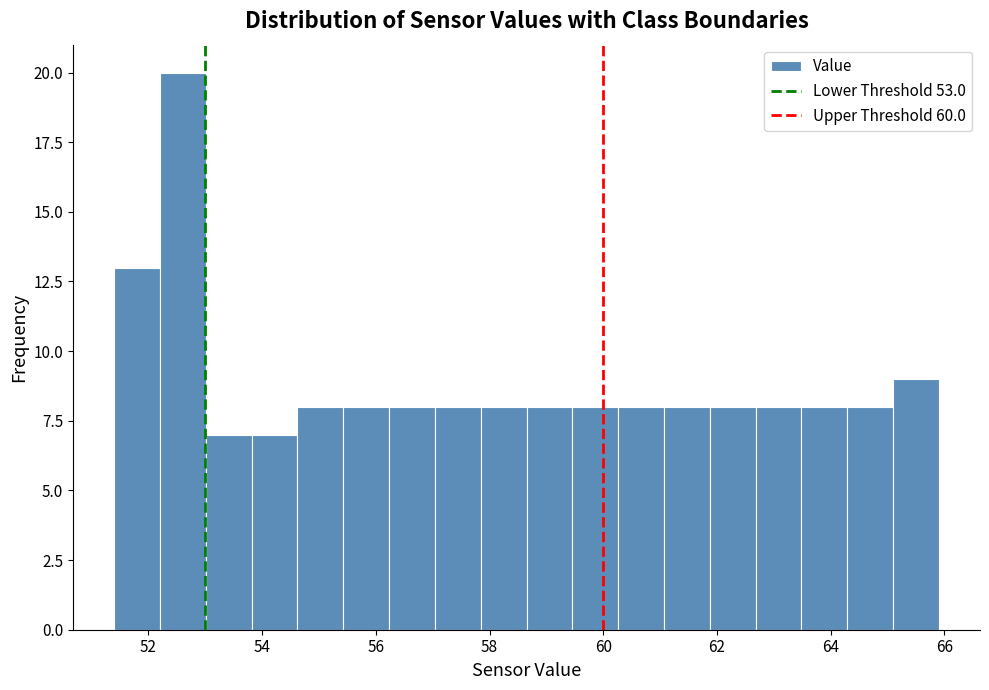

Which range on the x-axis has the tallest bar?

52.2 to 53.0